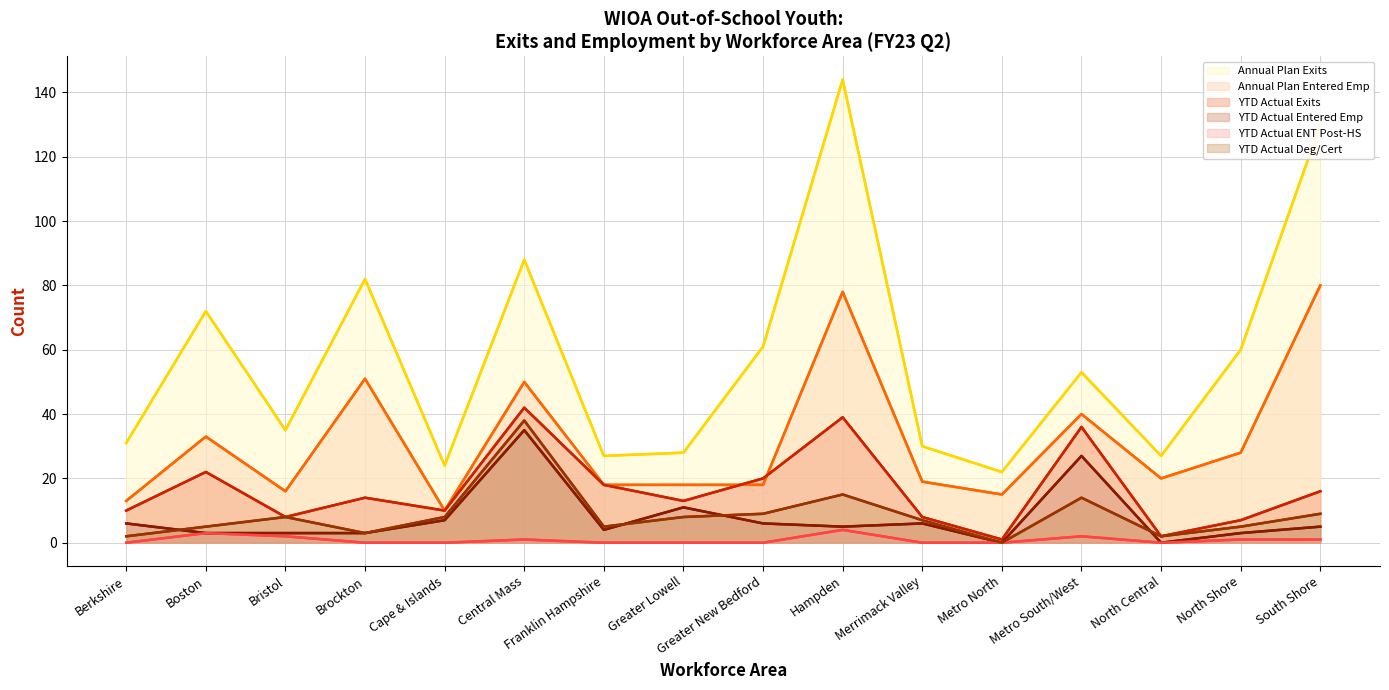

Rank the series by their maximum value, from lowest to highest.

YTD Actual ENT Post-HS, YTD Actual Entered Emp, YTD Actual Deg/Cert, YTD Actual Exits, Annual Plan Entered Emp, Annual Plan Exits